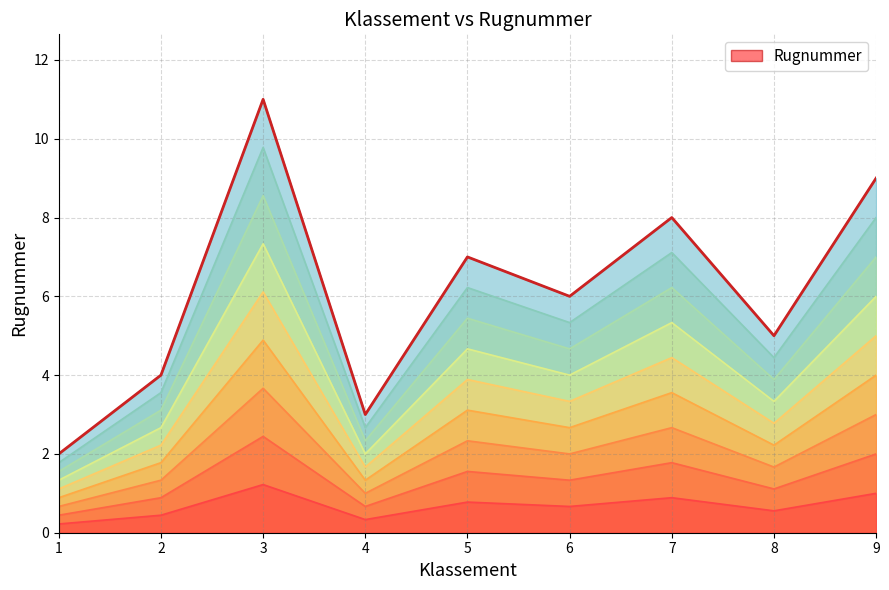

The value at 1 is 2. True or false?

True